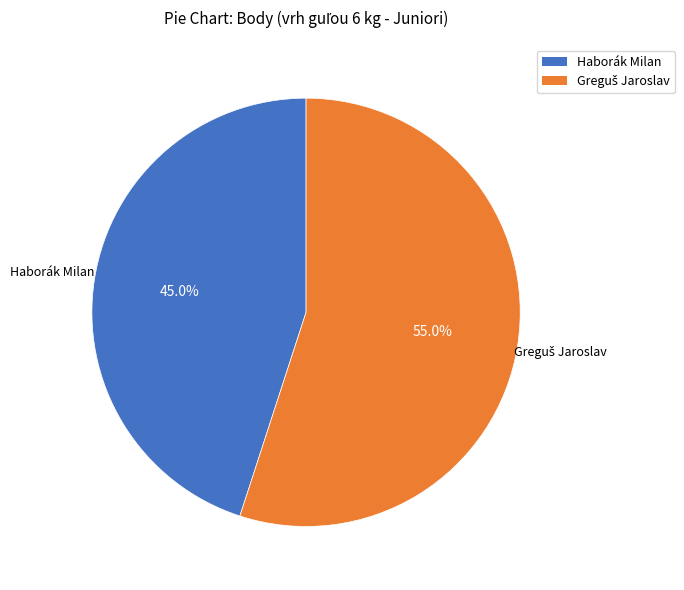

Does any single category account for the majority?

Yes